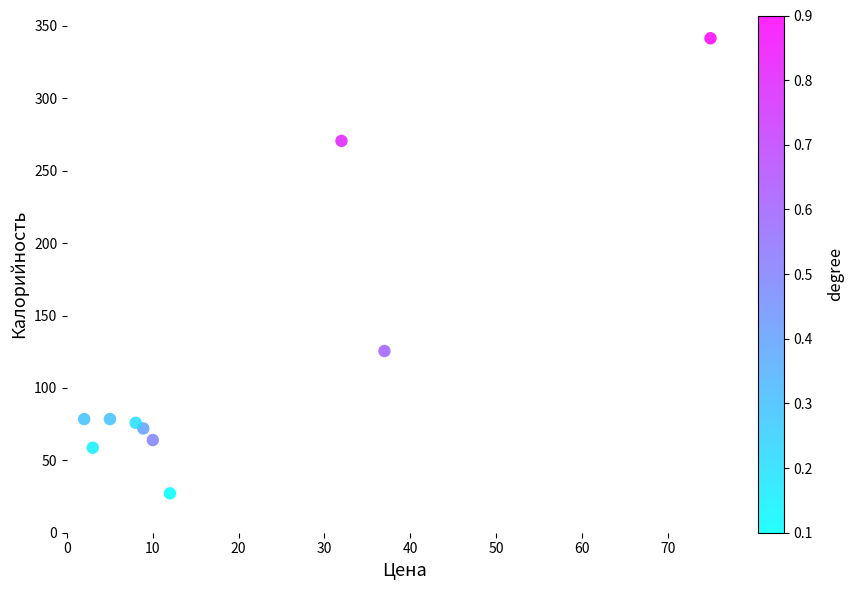

What is the average X value?

19.3